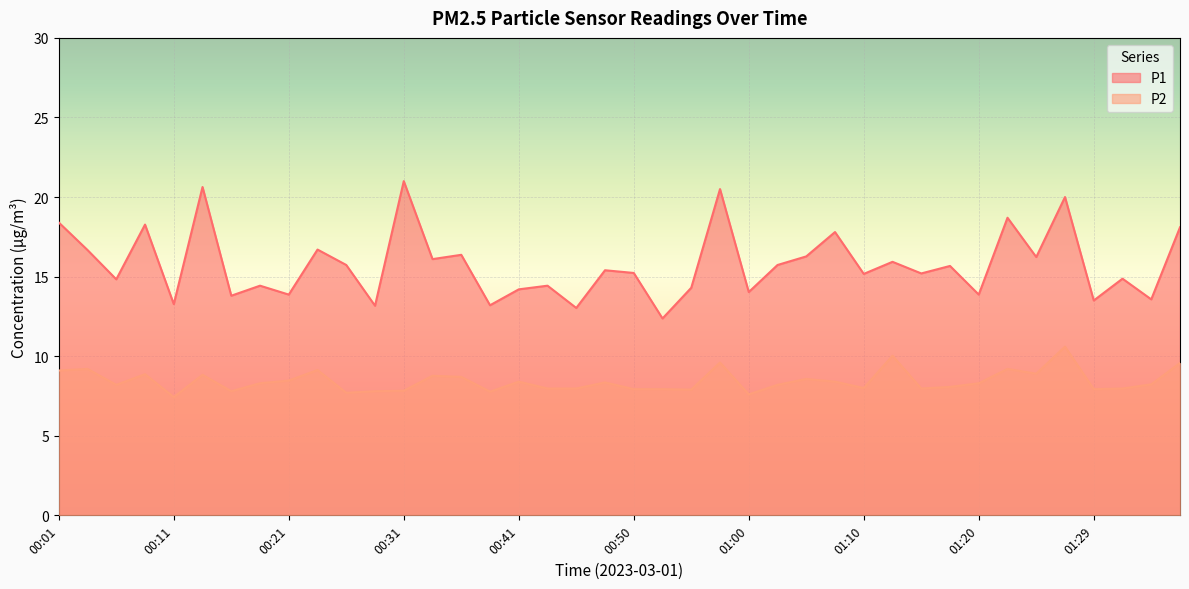

Between 00:48 and 00:53, which series saw the biggest shift?

P1